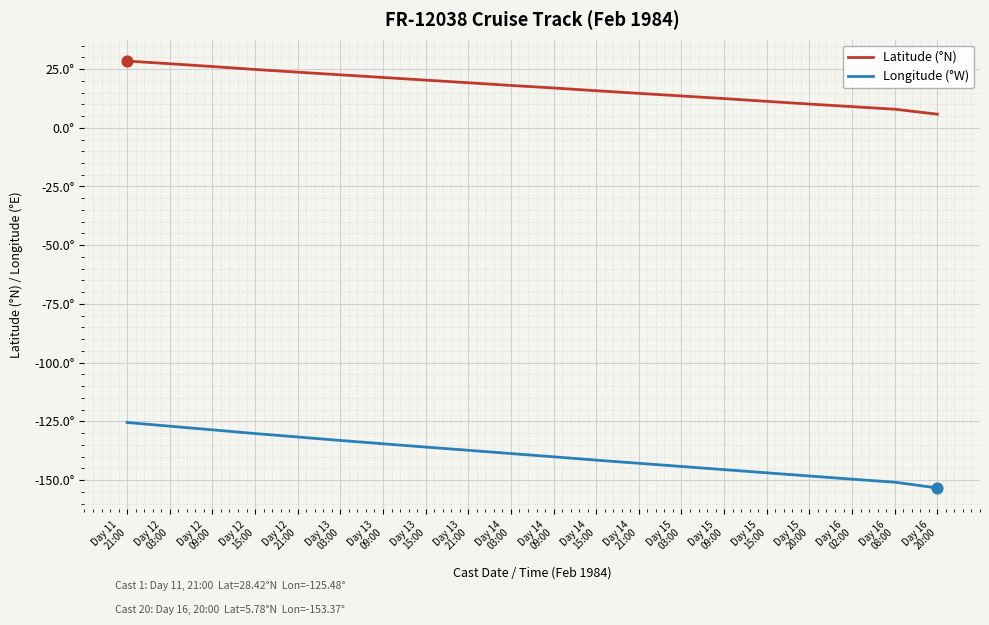

What are all the series names shown in the legend?

Latitude (°N), Longitude (°W)